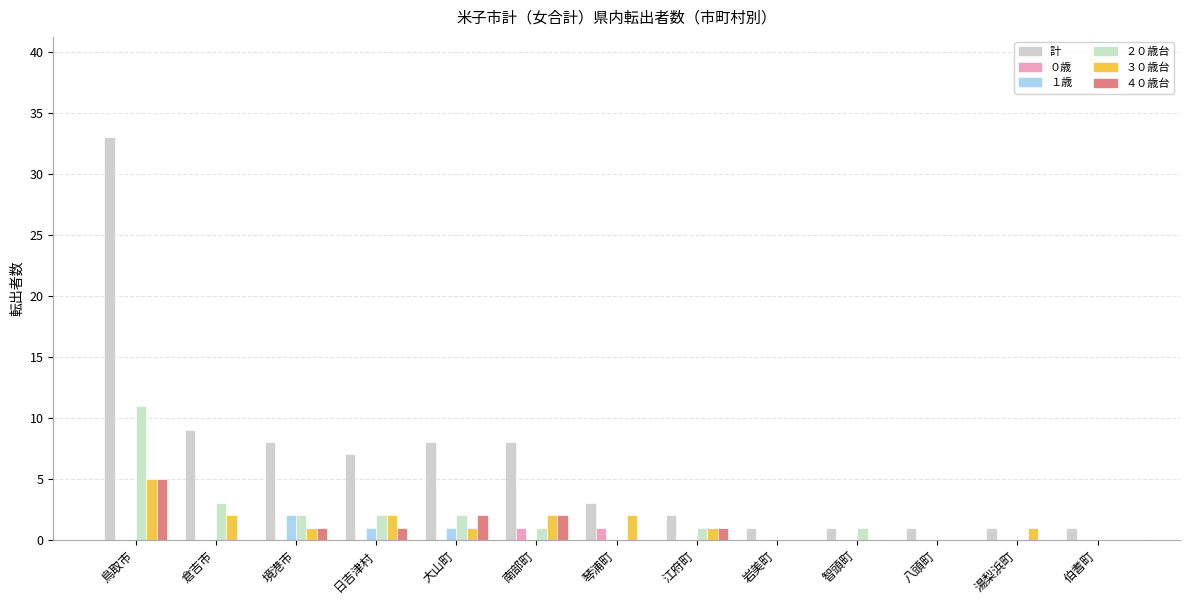

The 計 series shows 12 at 日吉津村. True or false?

False